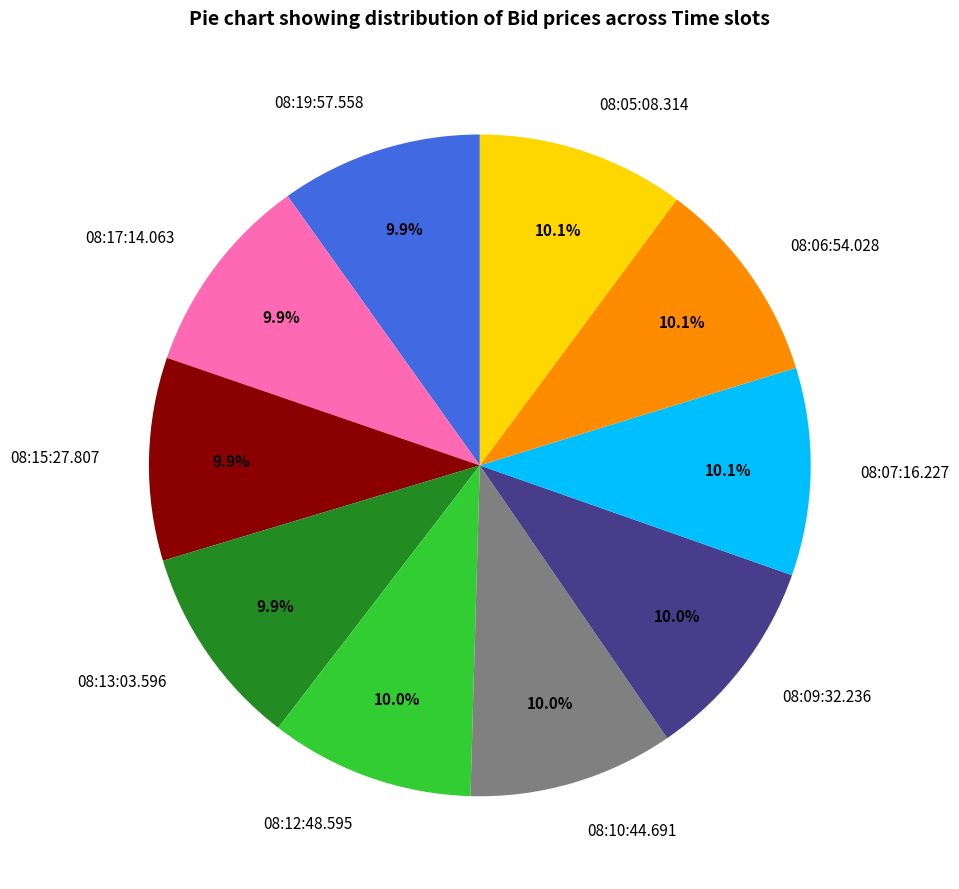

What is the ratio of the value at 08:15:27.807 to the value at 08:17:14.063?

1.0